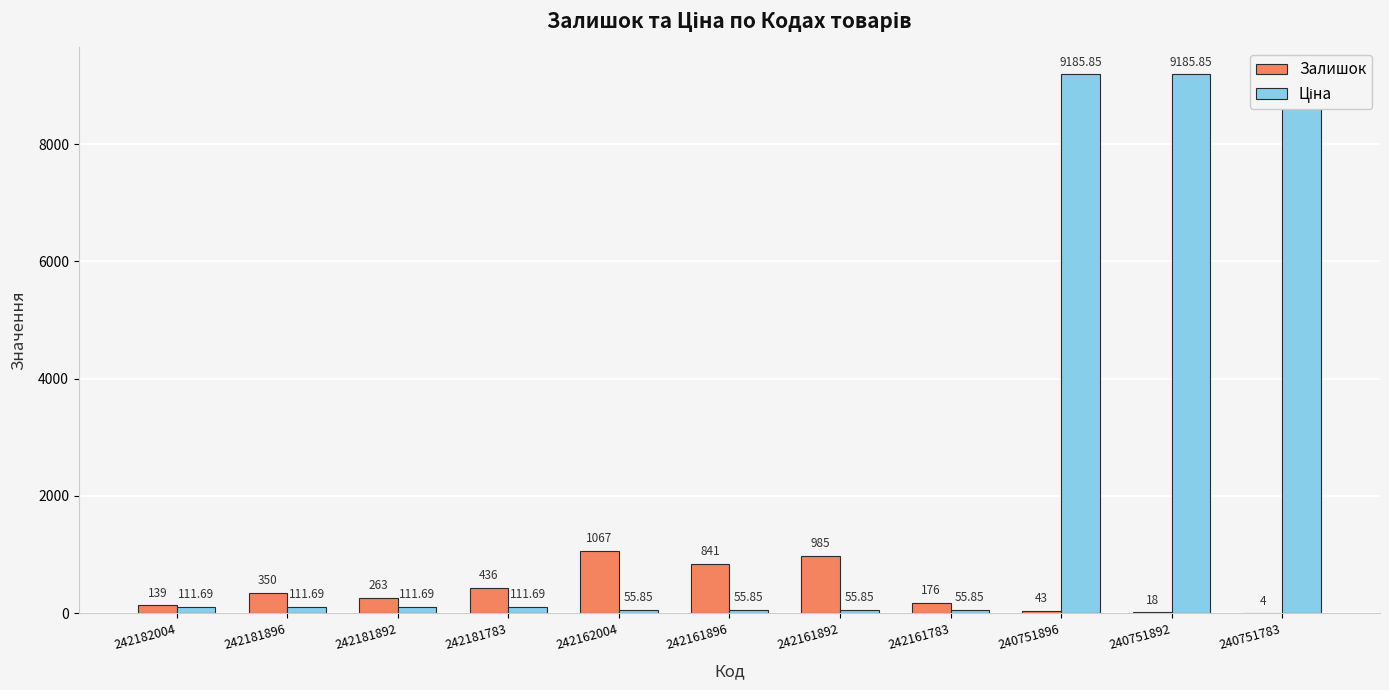

What is the average value of the Залишок series?

392.9